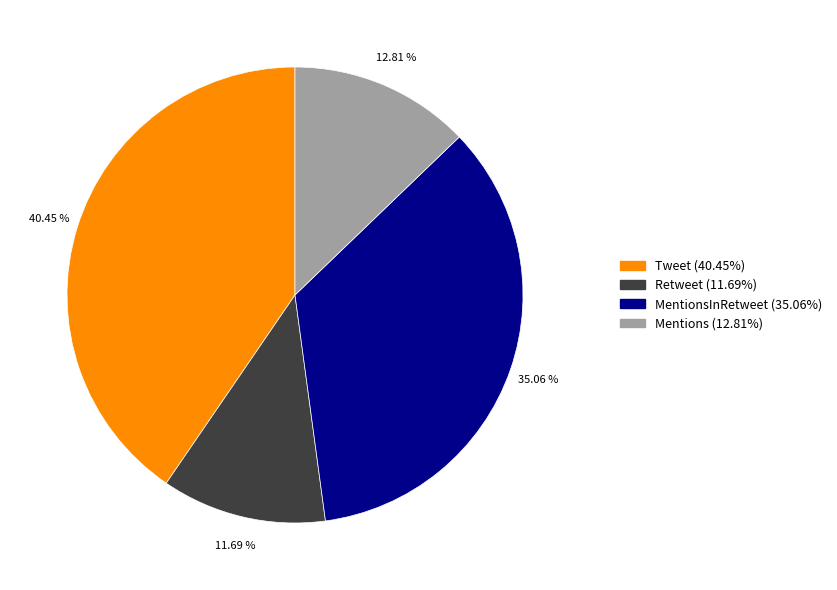

Is there any slice that represents more than half of the pie?

No